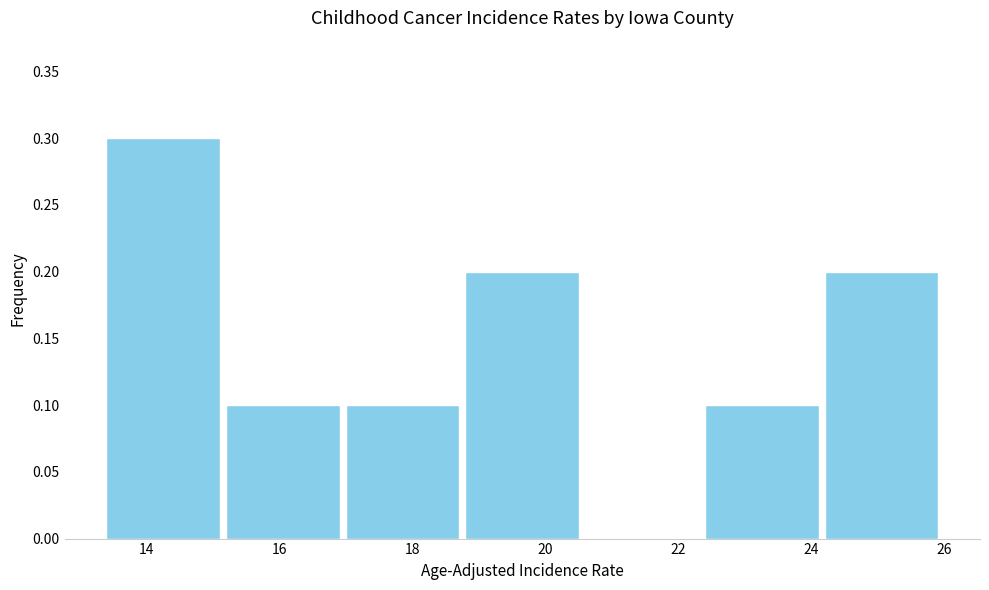

Over which range of the x-axis is the bar tallest?

13.4 to 15.2